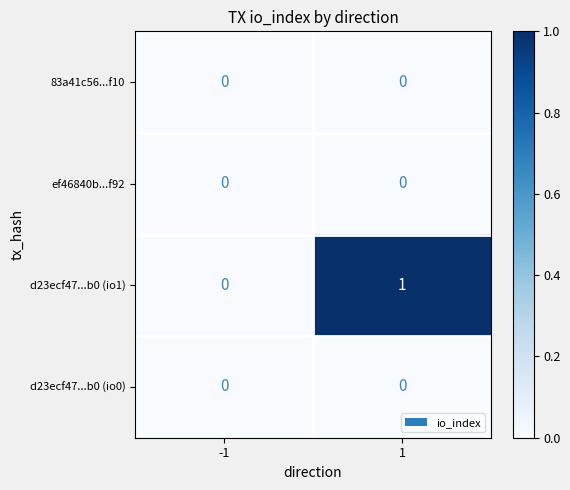

Which series has the largest total across all categories?

d23ecf47...b0 (io1)